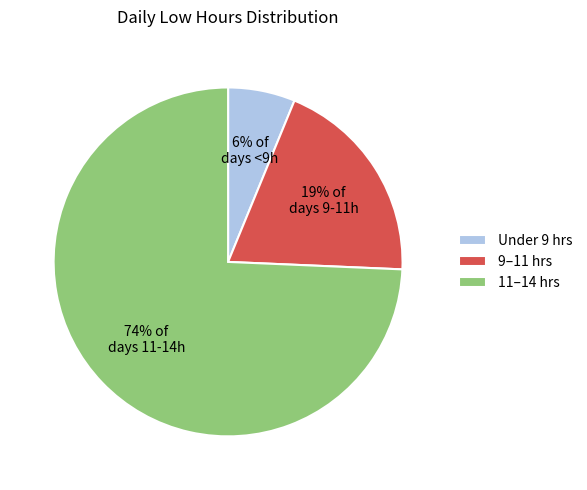

Is there any slice that represents more than half of the pie?

Yes